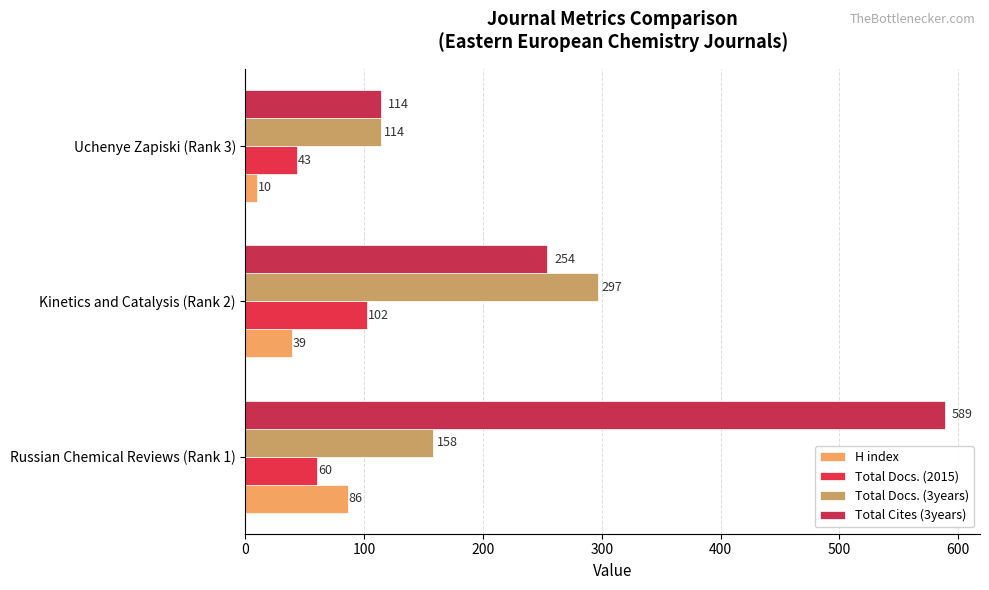

How many data points does each series have?

3